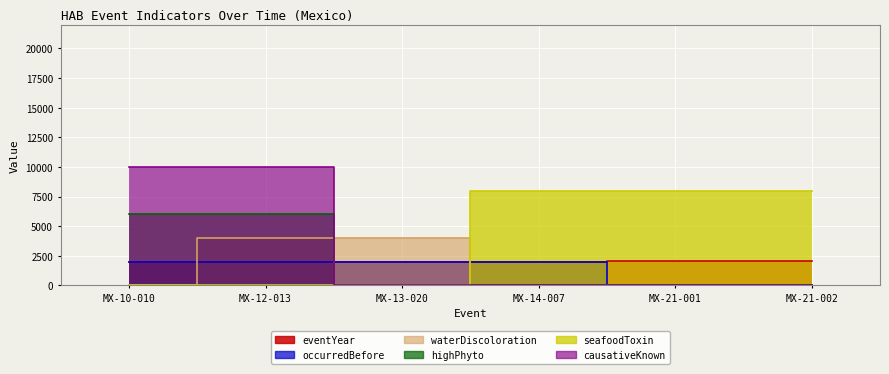

Which category has the lowest value in the highPhyto series?

MX-13-020